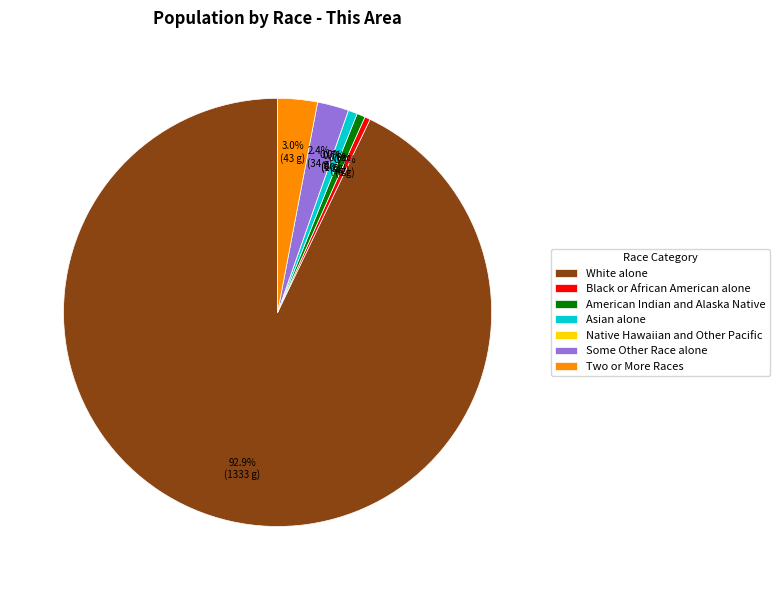

Is it true that Some Other Race alone is 2% of the pie?

True